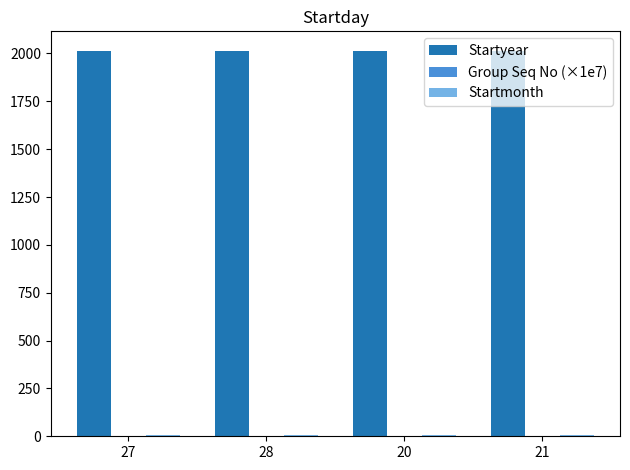

What value does the Startyear series have at 20?

2015.0